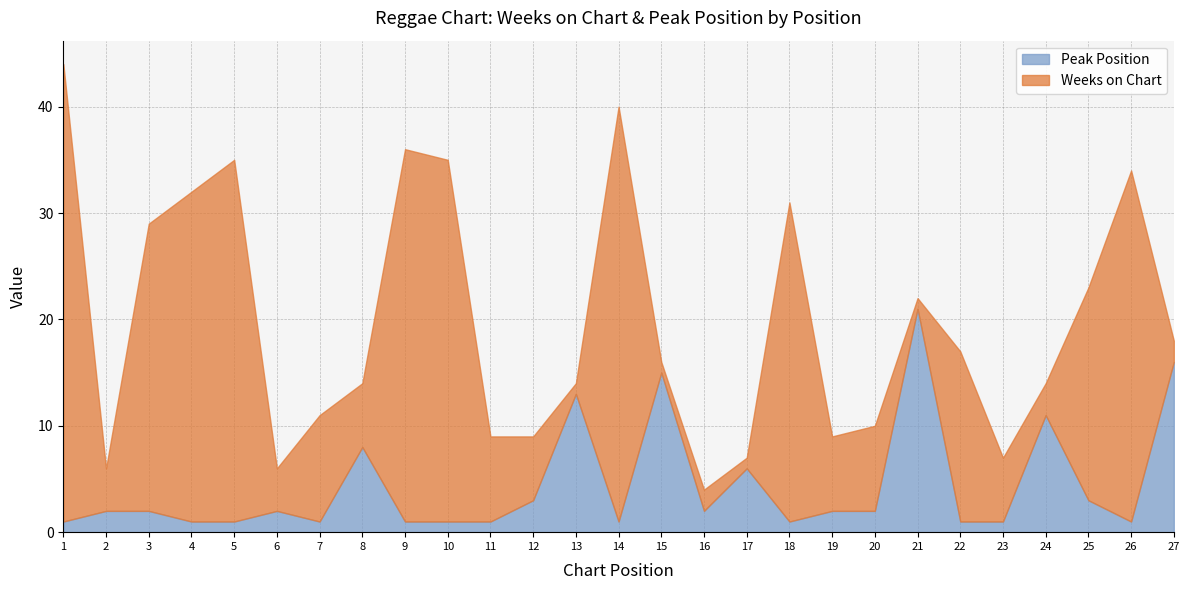

What is the minimum value shown in the chart?

1